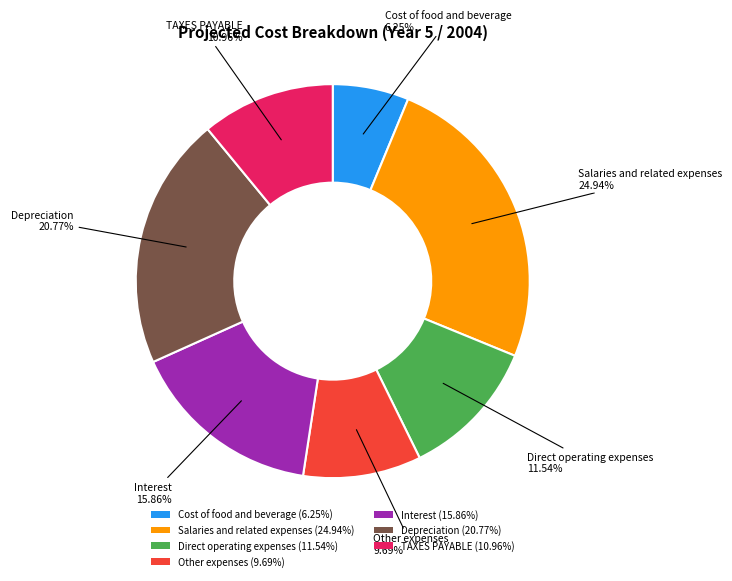

Which has a higher value, Other expenses or Depreciation?

Depreciation